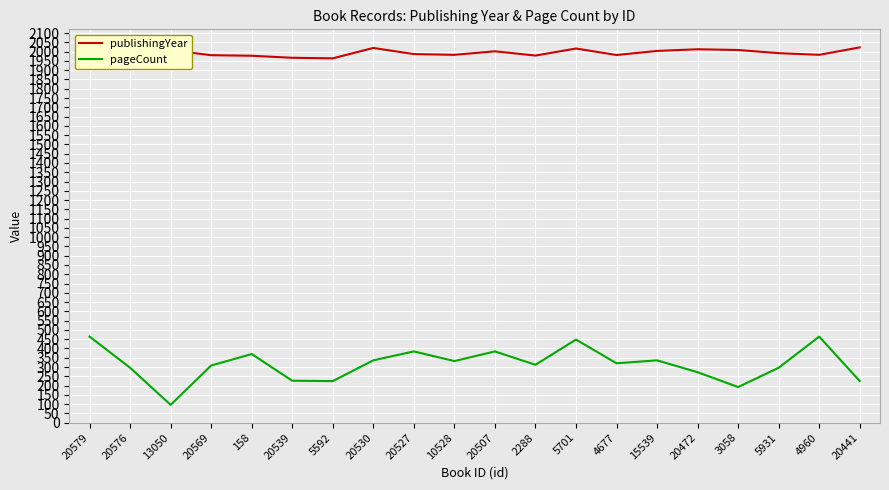

Which series has the largest range (max minus min)?

pageCount